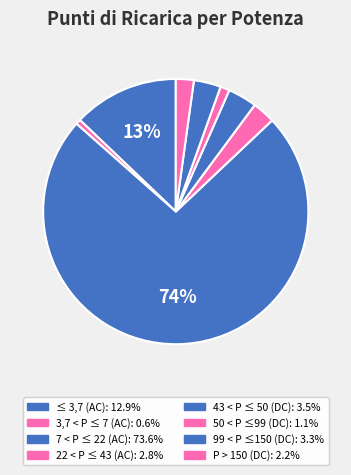

Count the number of slices in the pie.

8